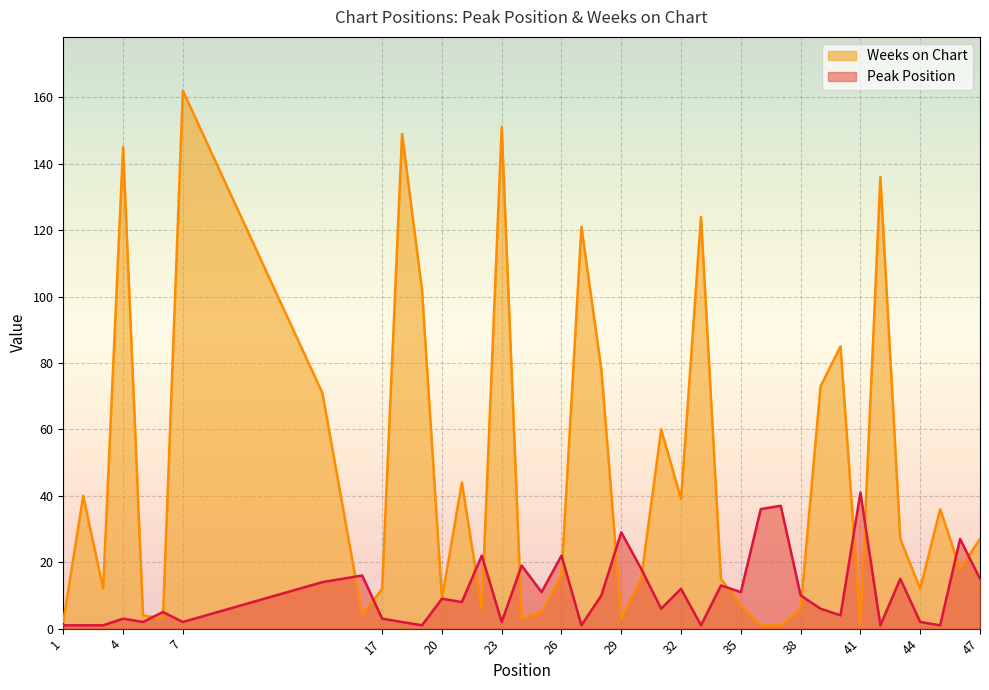

What is the value of the Weeks on Chart point at the 35th from the left?

136